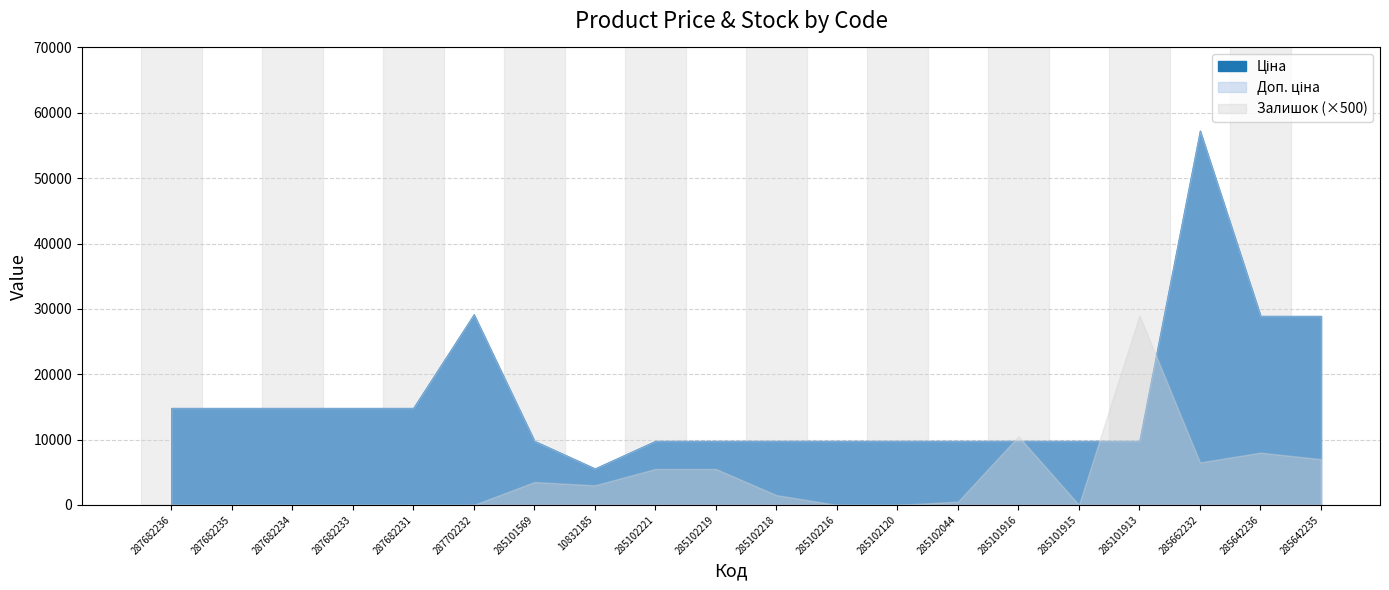

Between 287682234 and 285102219, which series saw the biggest shift?

Ціна